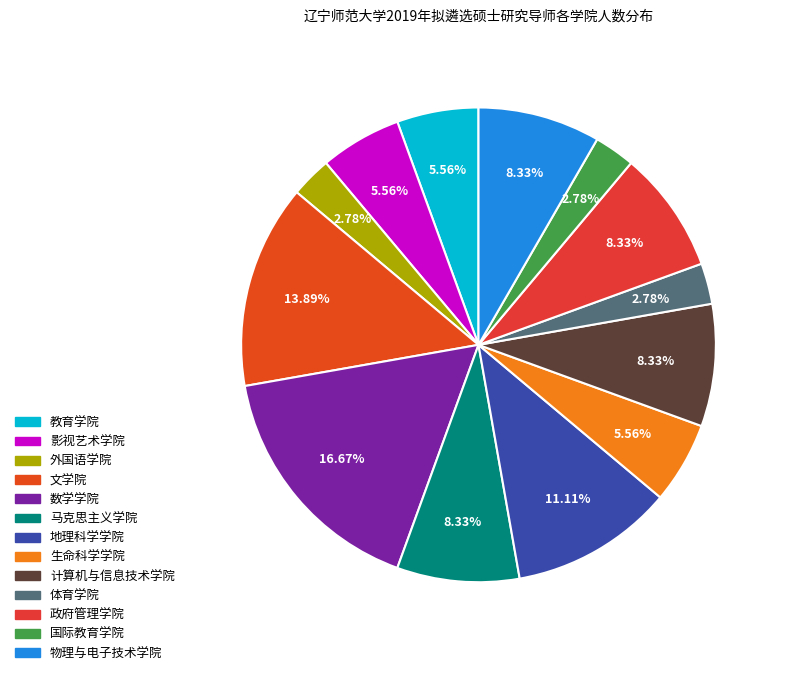

How many segments does this pie chart have?

13